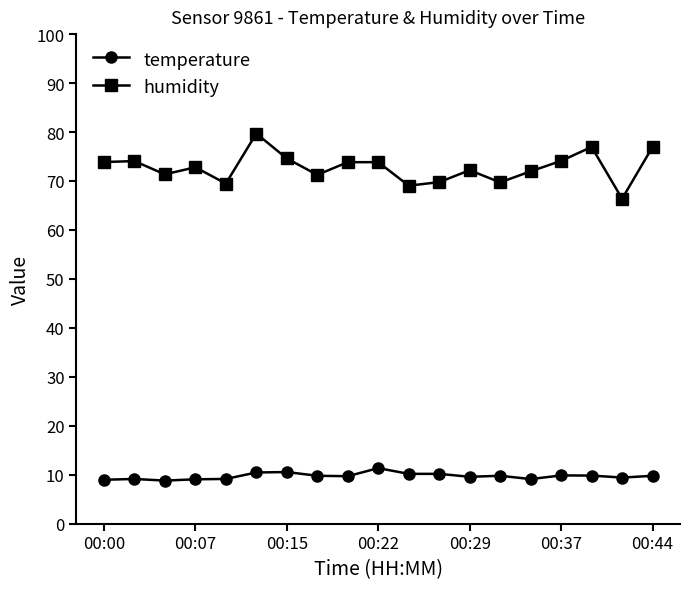

What is the average value of the temperature series?

9.7